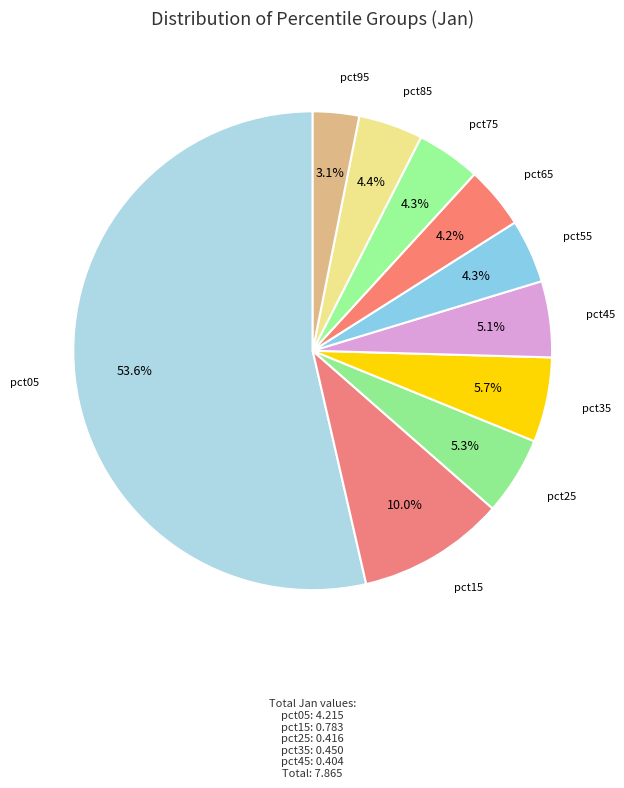

To the nearest percent, what percentage of the pie is pct35?

6%